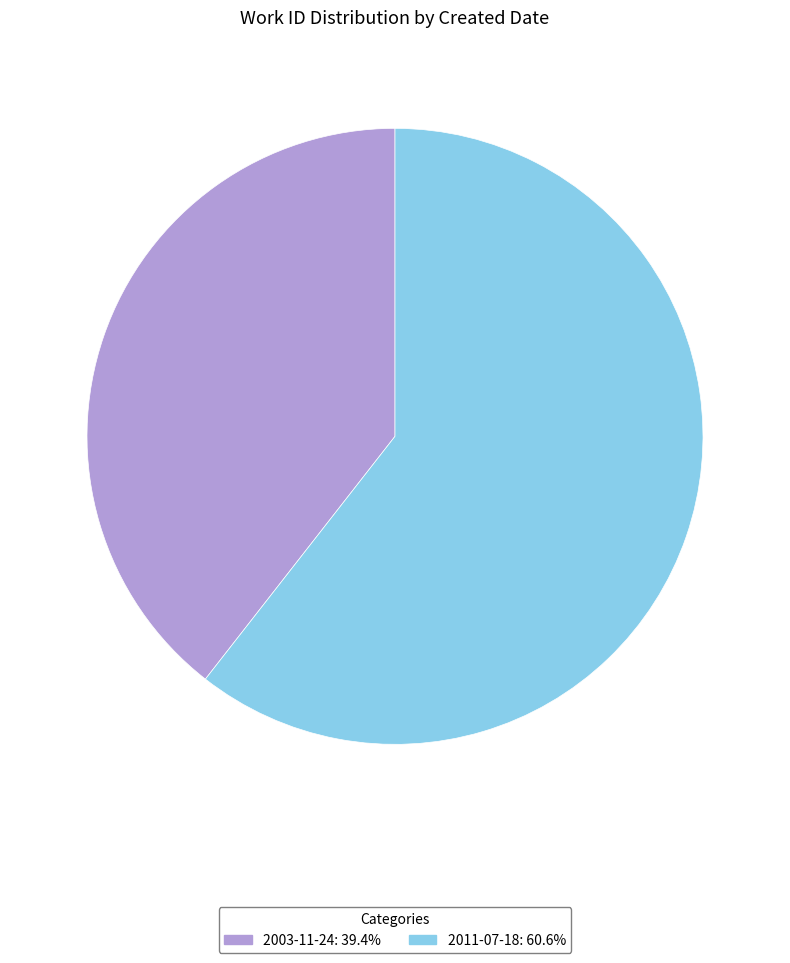

The 2003-11-24 slice represents 39% of the pie. True or false?

True